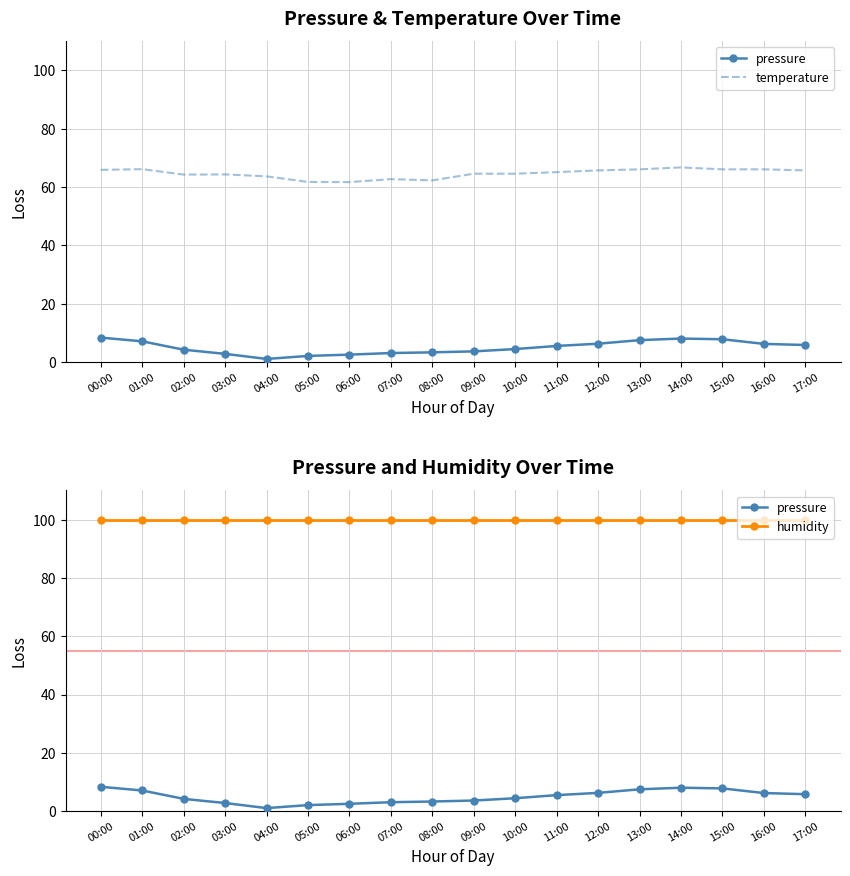

At which label does temperature first exceed 65?

00:00